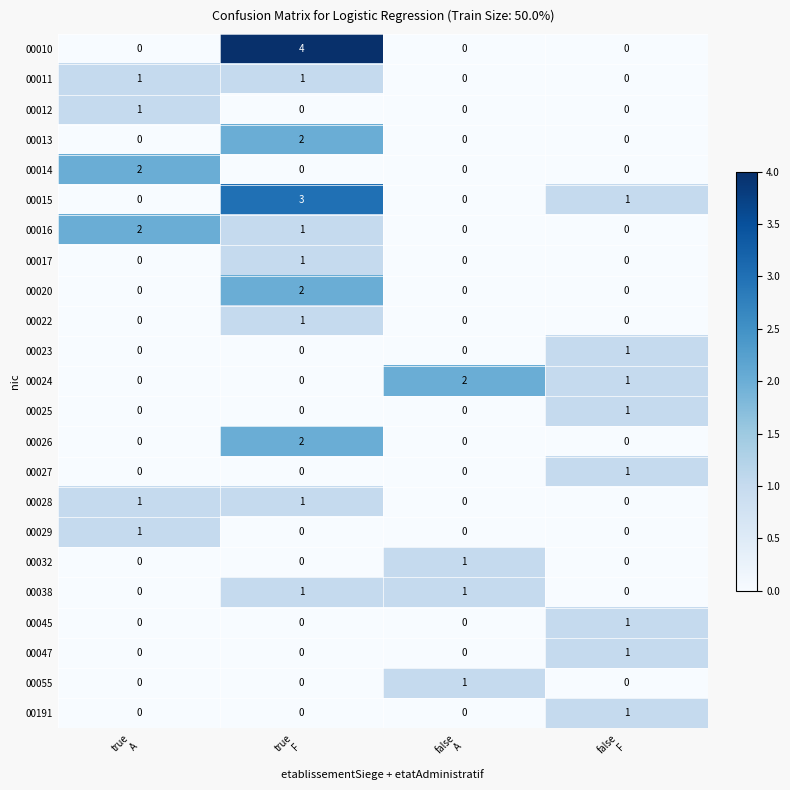

What is the highest value of the 00015 series?

3